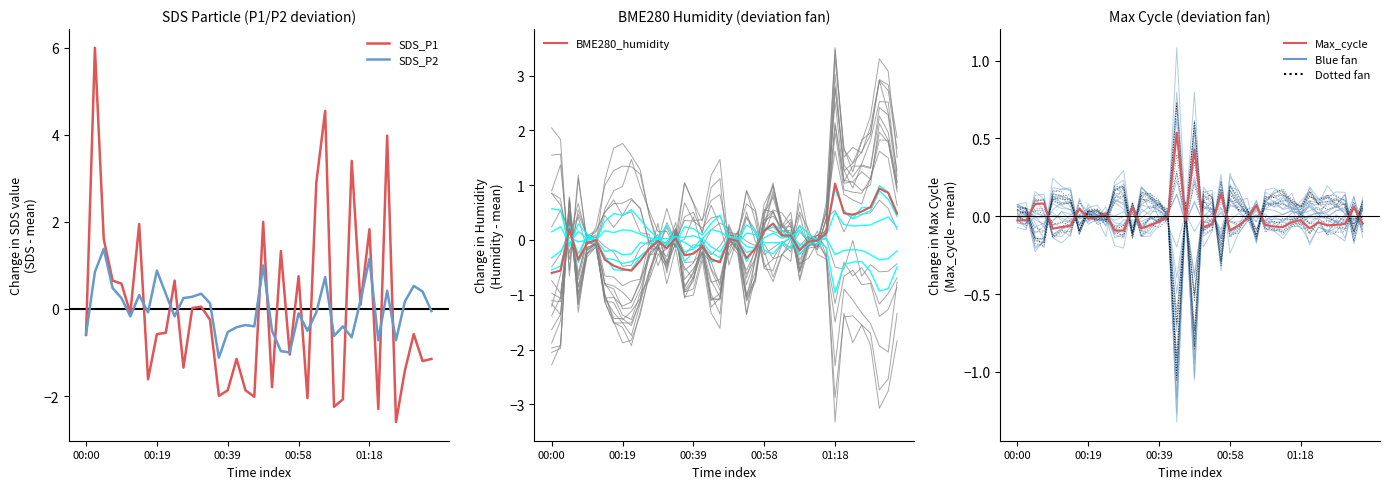

What is the label of the 31st point from the left?

30